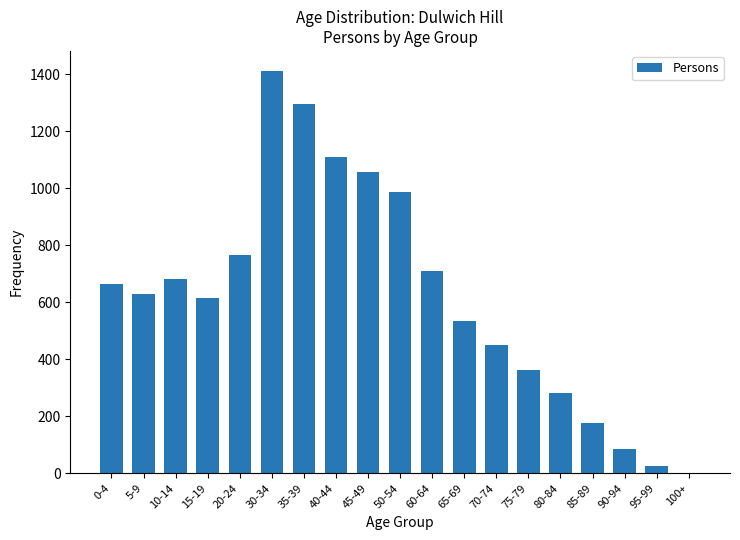

Count the number of data series in this chart.

1